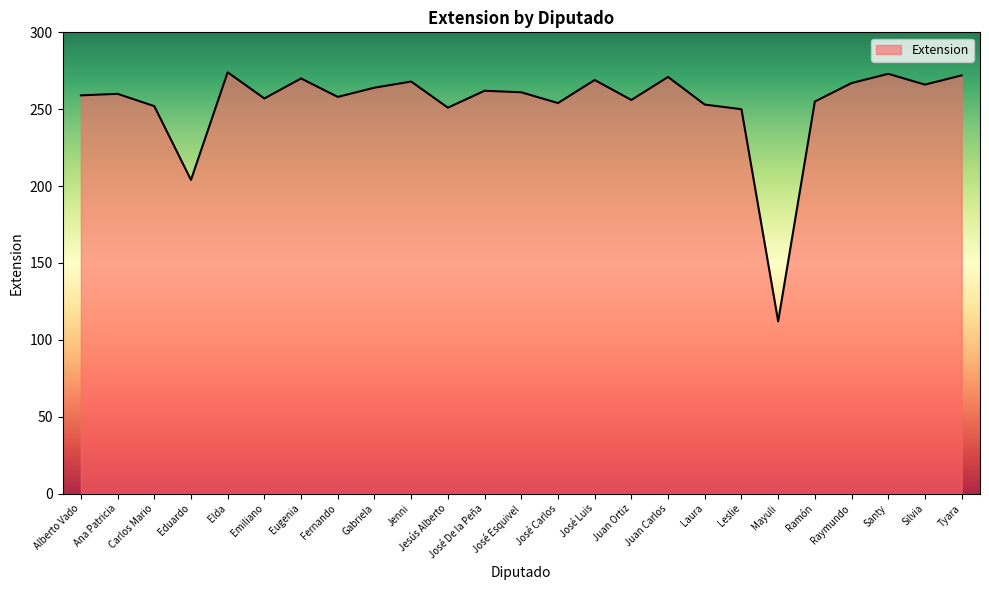

How many lines are shown in the chart?

1